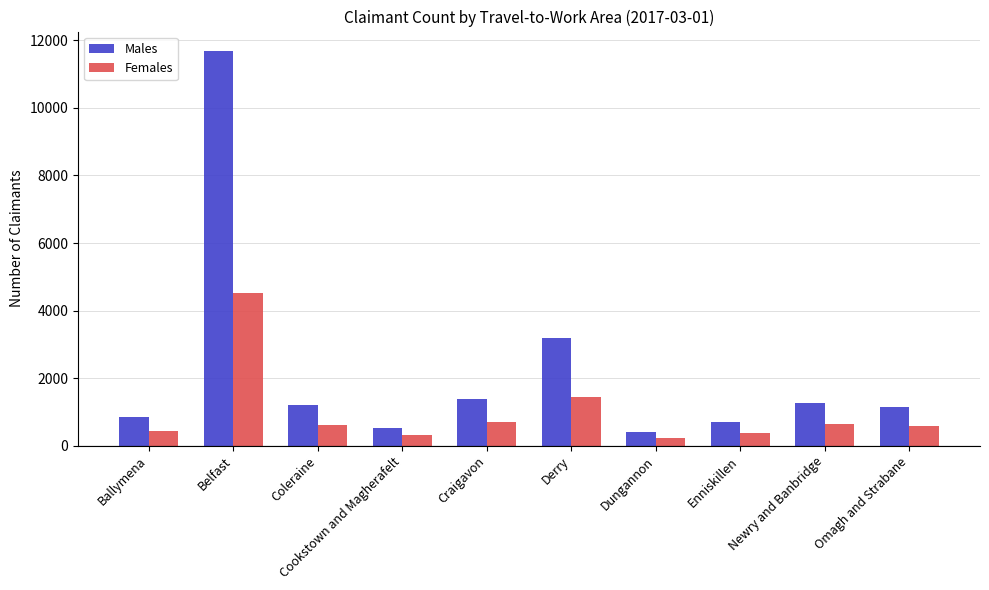

What is the minimum value for Females?

240